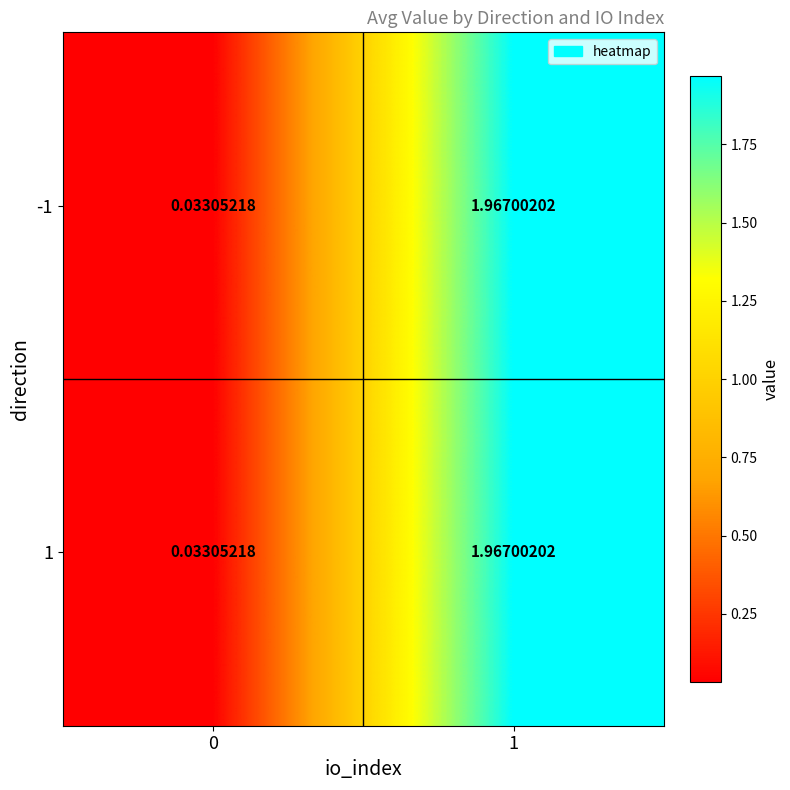

Is the value of 1 at 0 greater than the value of -1 at 1?

No